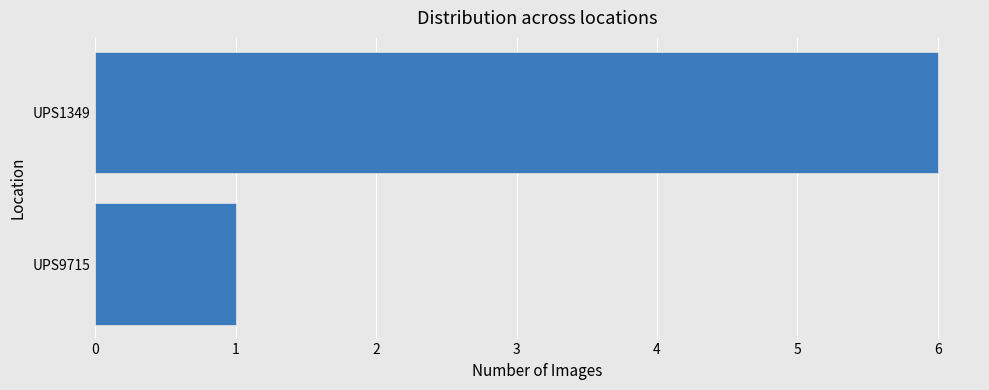

Reading top to bottom, list all the values displayed in this chart.

6	1